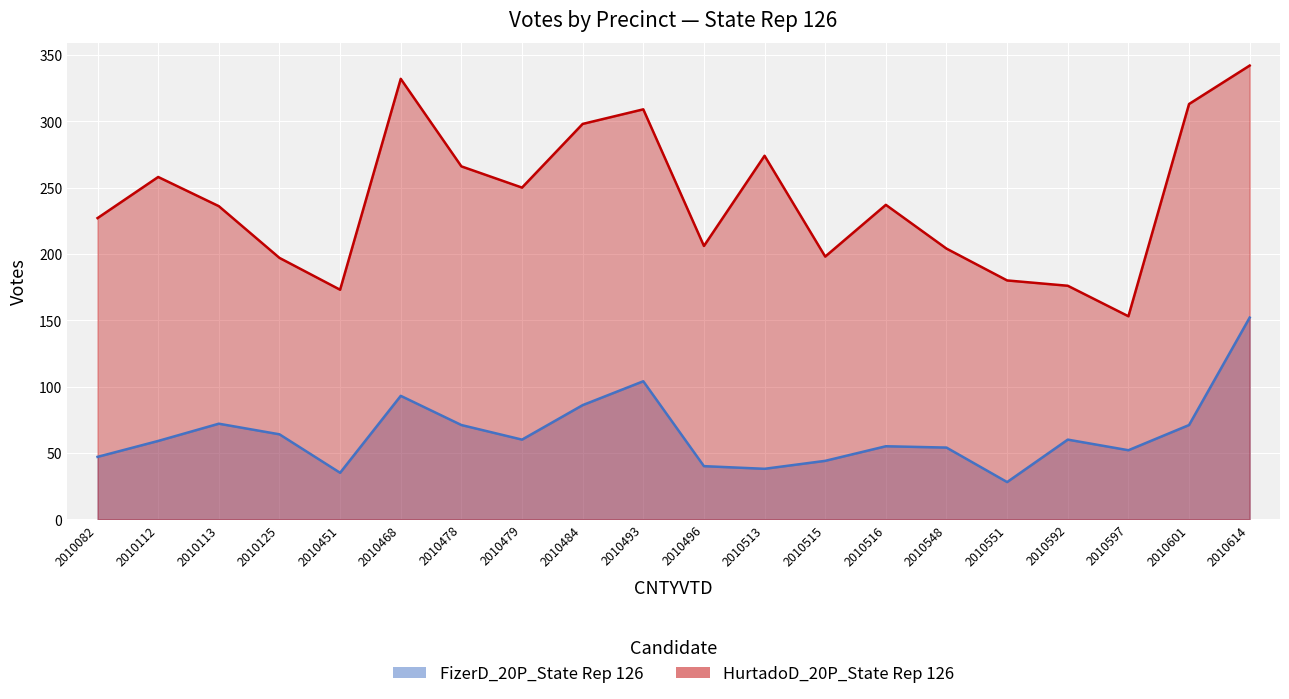

At which category does FizerD_20P_State Rep 126 reach its first local valley?

2010451